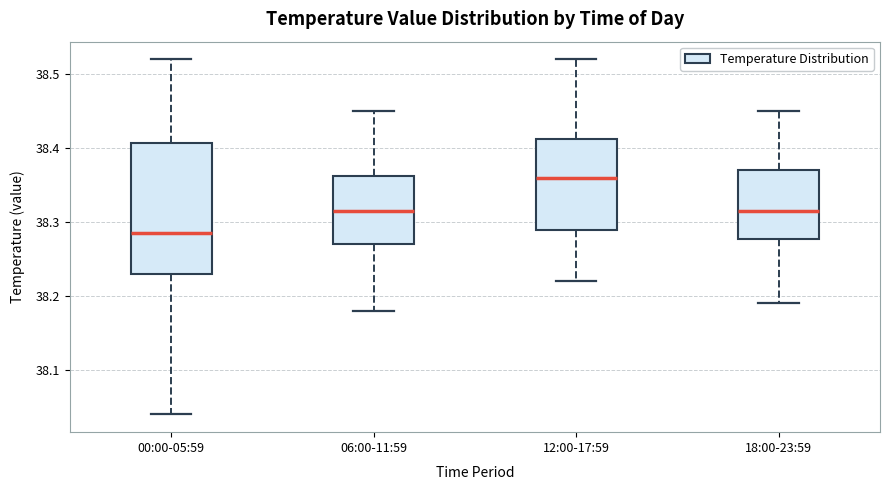

Comparing the boxes themselves (not the whiskers), which one is the tallest?

00:00-05:59